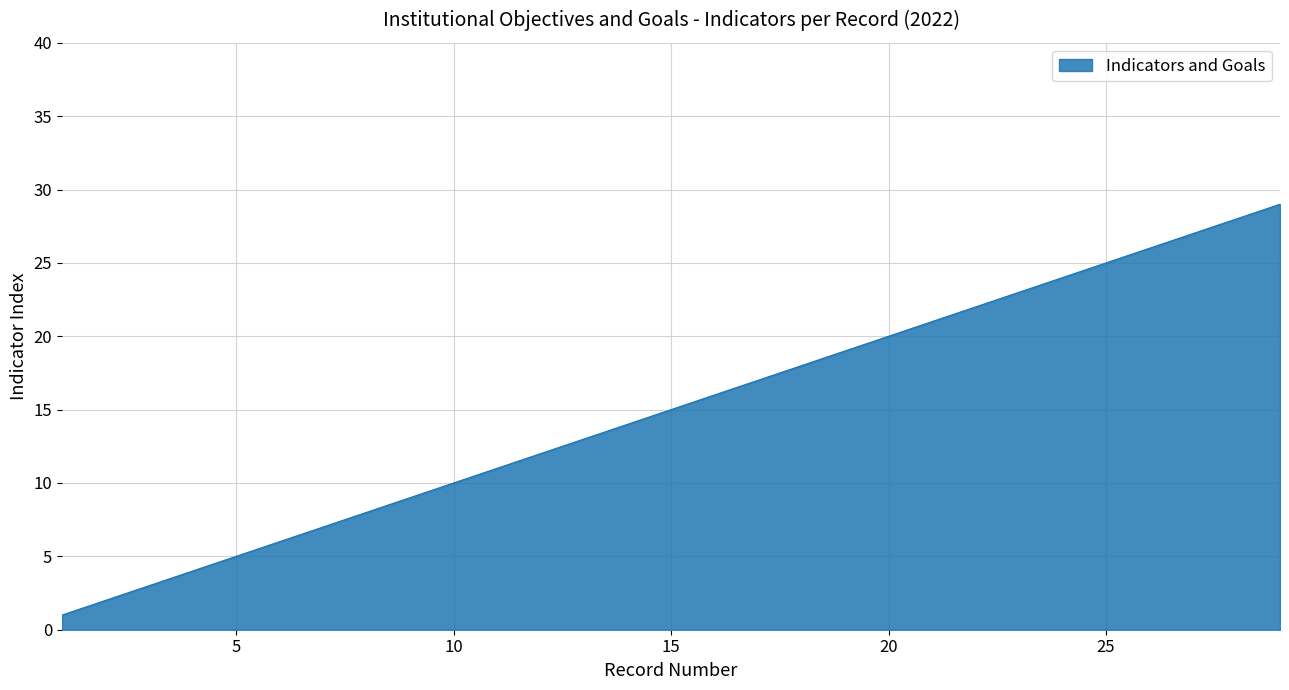

Reading right to left, extract all data points from this chart.

29	28	27	26	25	24	23	22	21	20	19	18	17	16	15	14	13	12	11	10	9	8	7	6	5	4	3	2	1